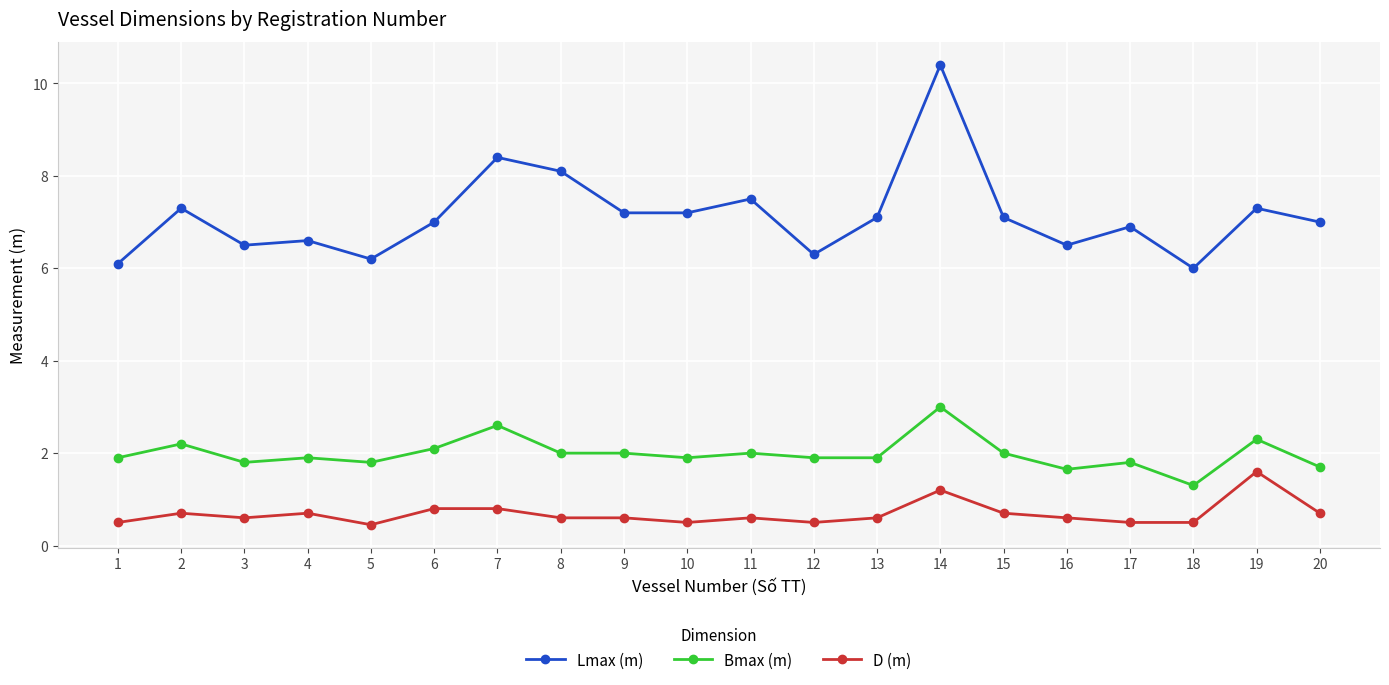

What is the average value of the D (m) series?

0.7